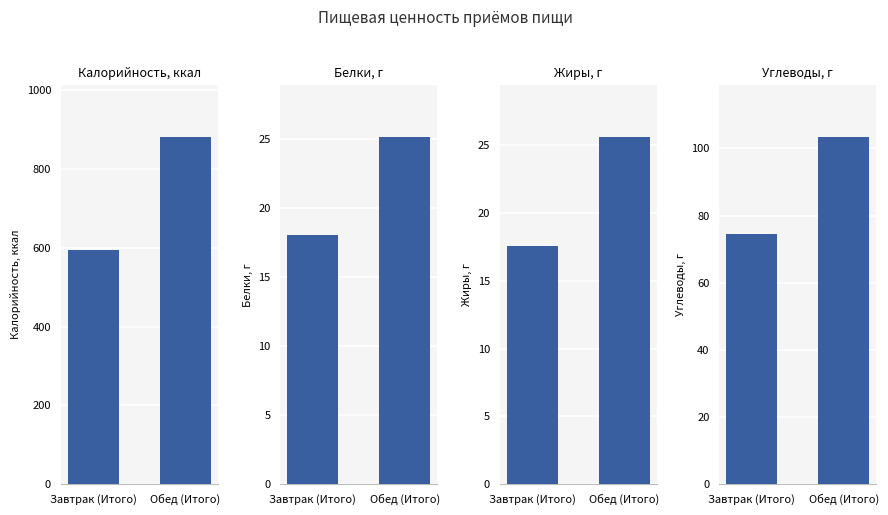

What is the label of the 2nd bar from the right?

Завтрак (Итого)